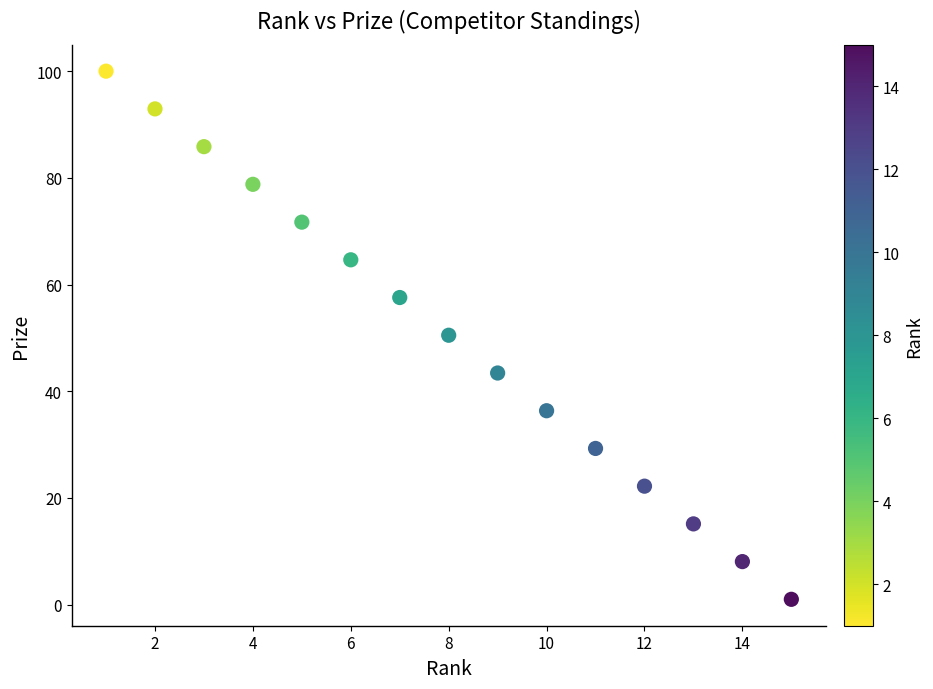

What is the range of Y values (max minus min)?

99.0